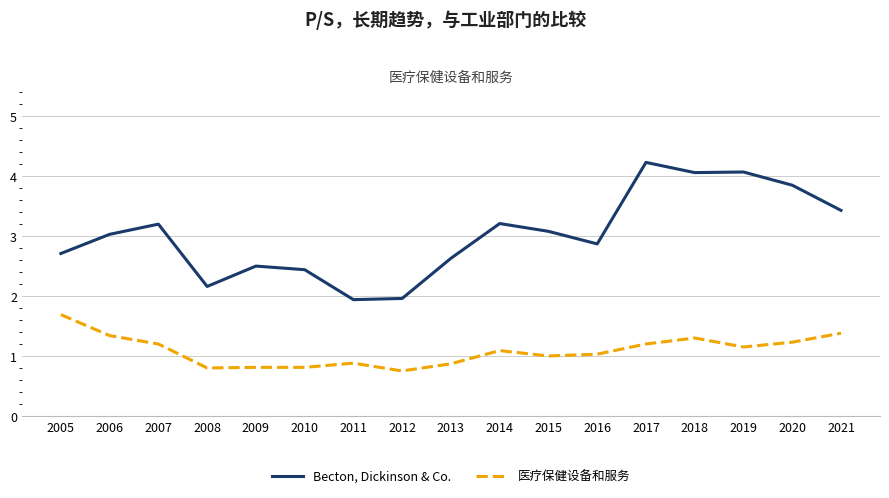

Rank the series by their average value, from highest to lowest.

Becton, Dickinson & Co., 医疗保健设备和服务